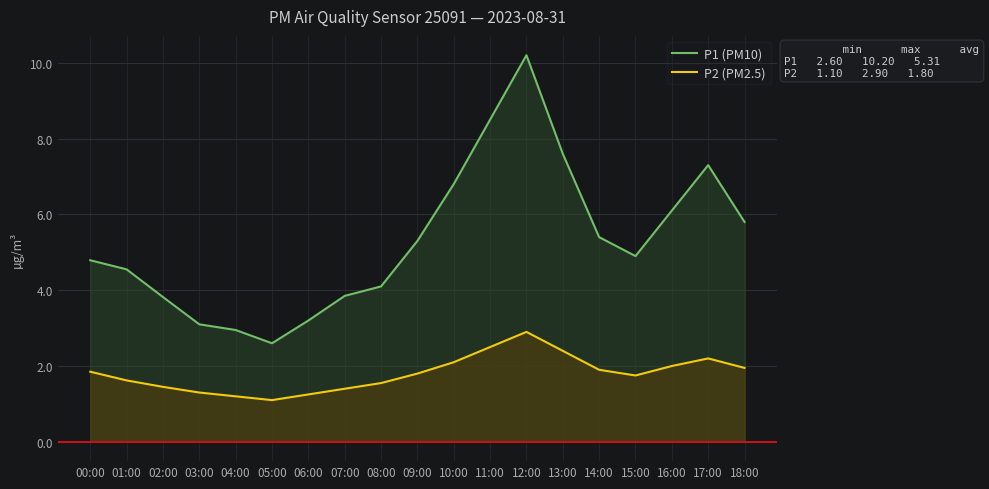

What is the minimum value shown in the chart?

1.1